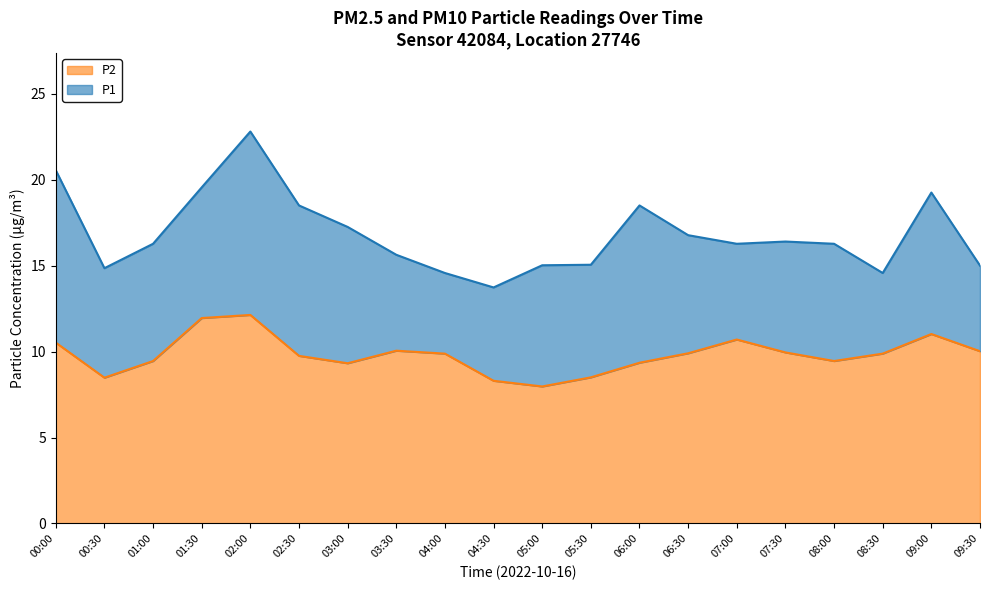

The P1 series shows 6.0 at 06:00. True or false?

False